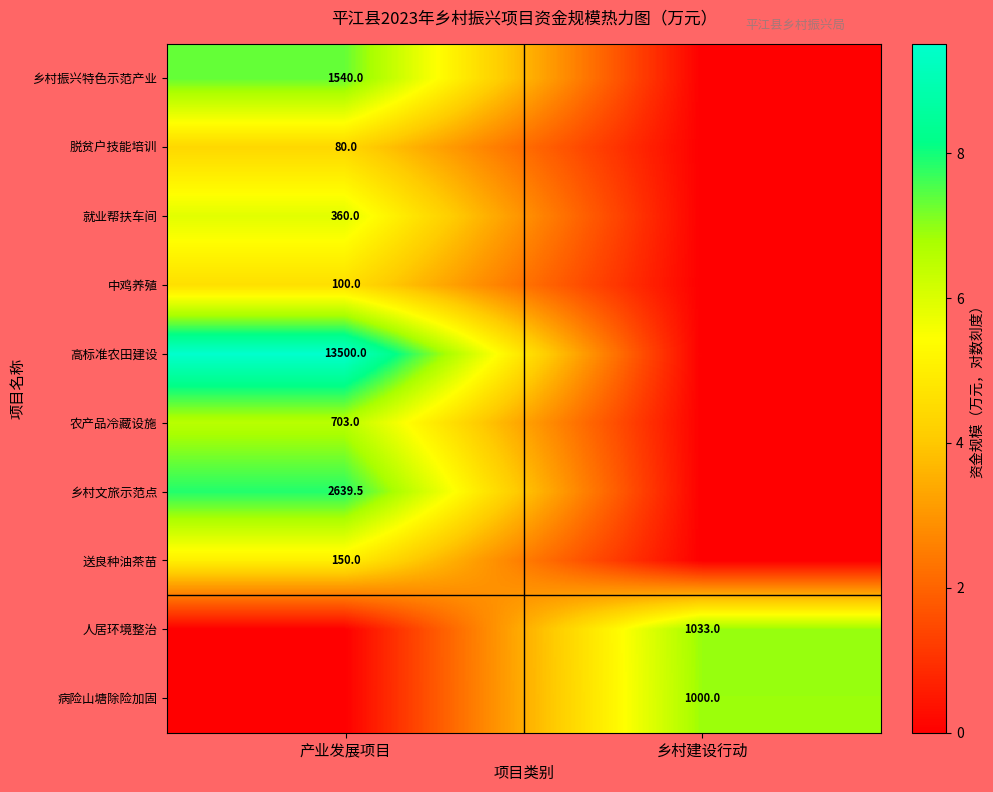

True or false: 乡村文旅示范点 has a value of 4463.7 at 产业发展项目.

False